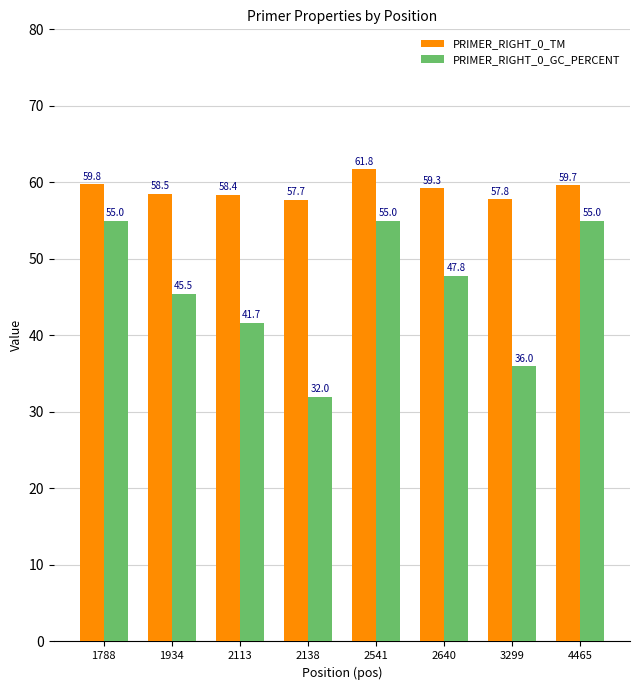

List the labels in order of PRIMER_RIGHT_0_TM value, largest first.

2541, 1788, 4465, 2640, 1934, 2113, 3299, 2138